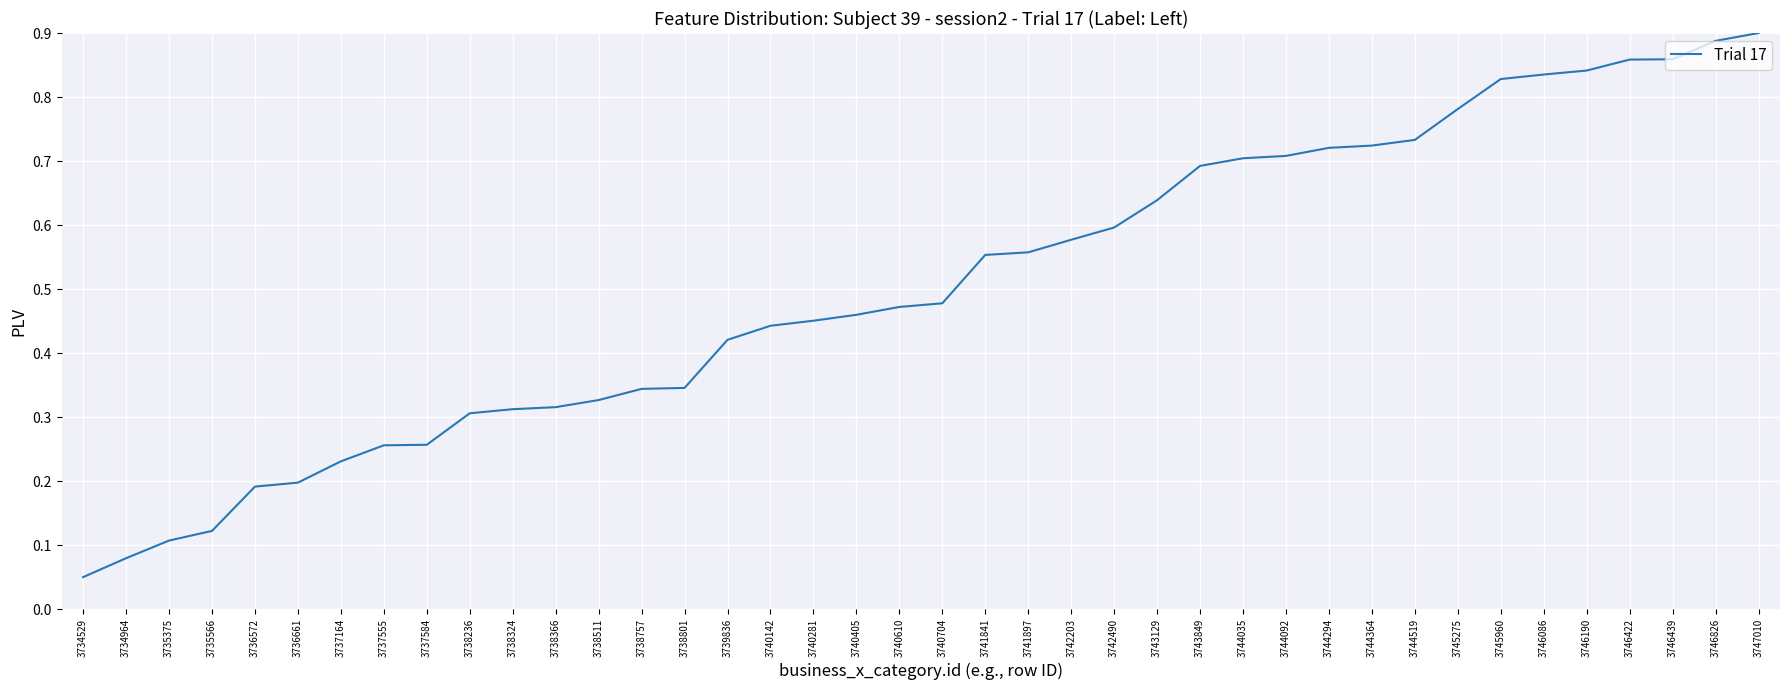

Which label corresponds to the smallest value in the chart?

3734529